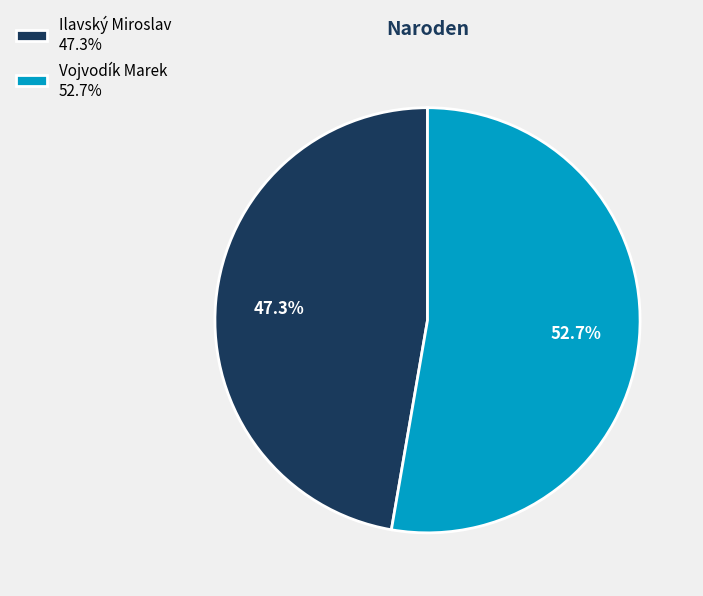

Count the number of slices in the pie.

2